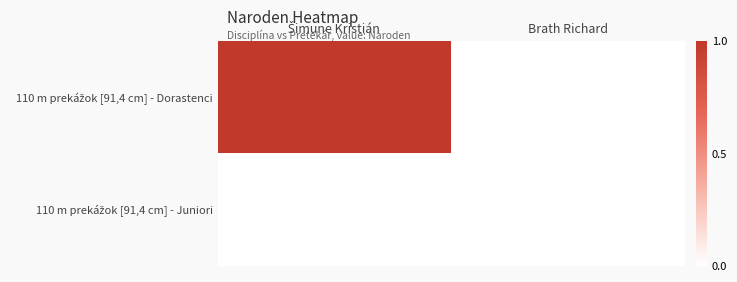

Rank the series at Šimune Kristián from lowest to highest value.

110 m prekážok [91,4 cm] - Juniori, 110 m prekážok [91,4 cm] - Dorastenci